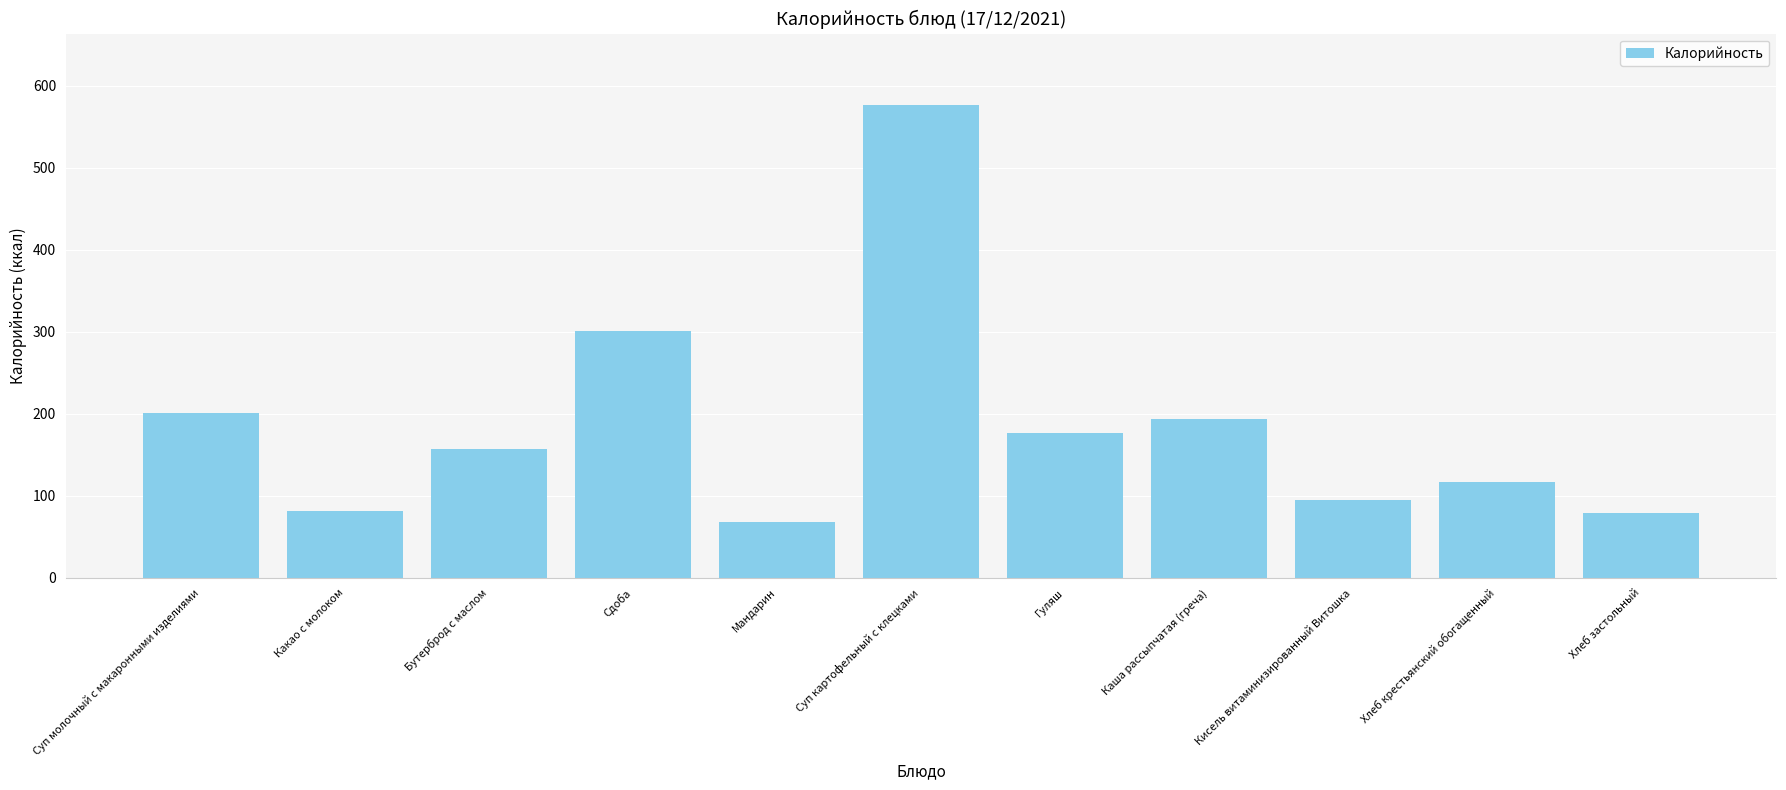

Does the chart contain stacked bars?

No